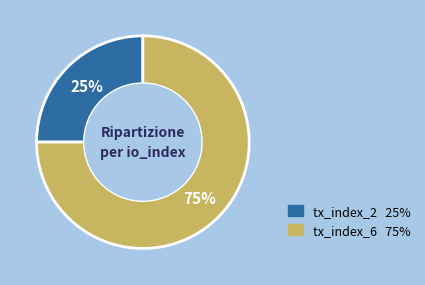

What percentage is the tx_index_6 slice, to the nearest percent?

75%